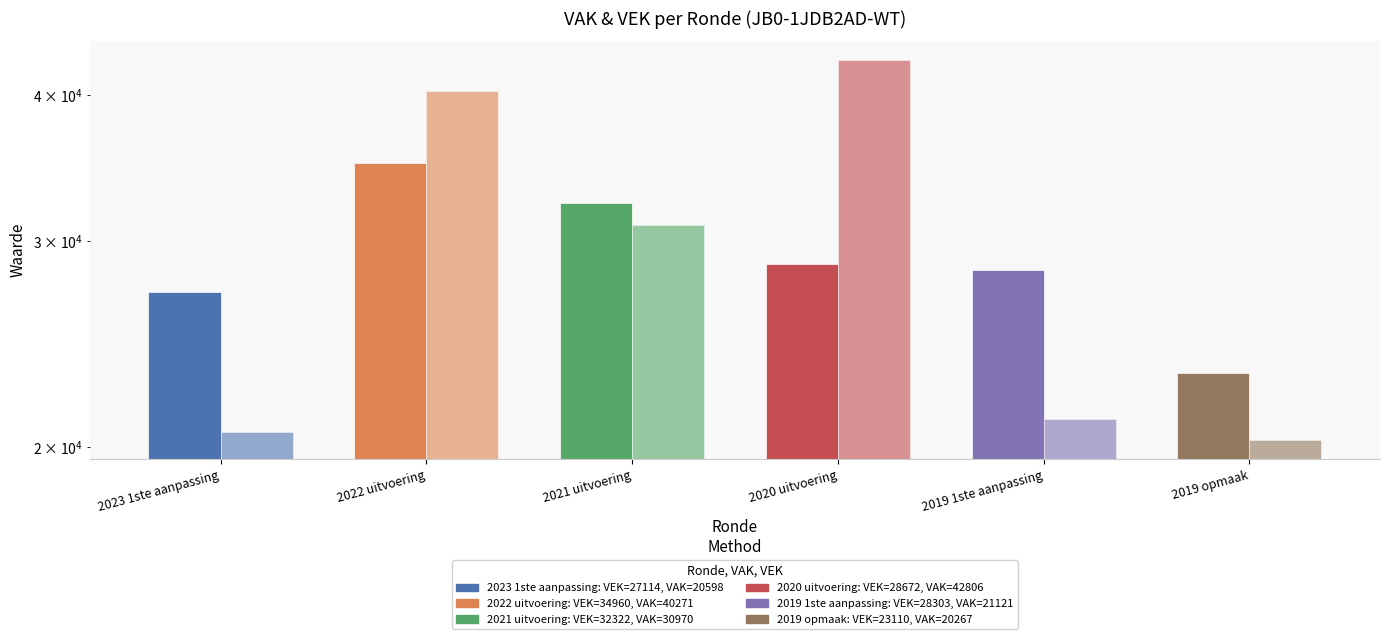

The VEK series shows 28672 at 2020 uitvoering. True or false?

True